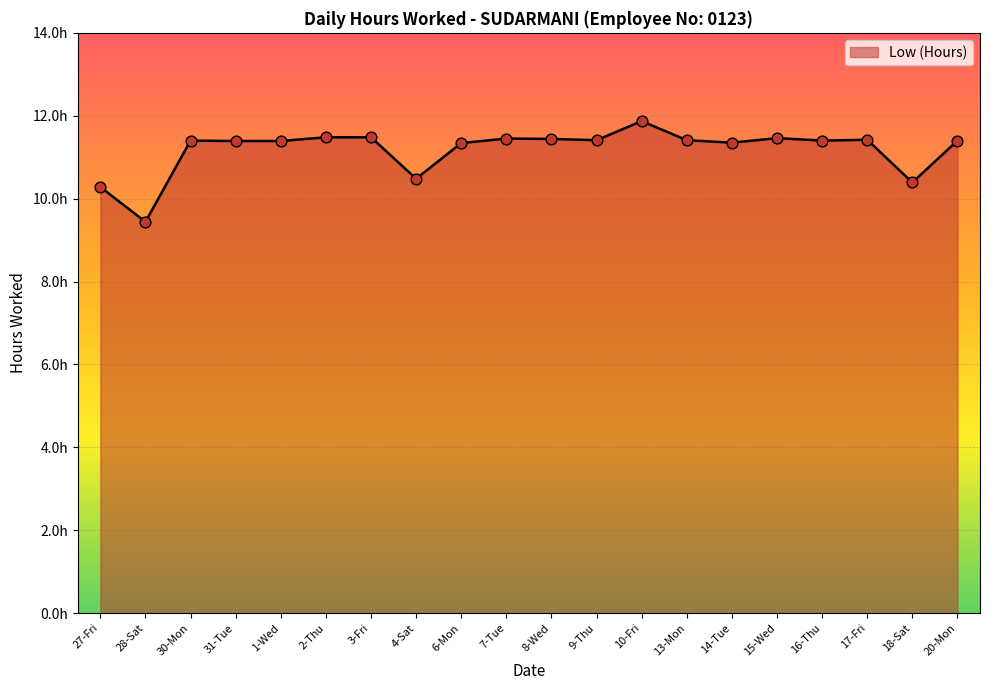

Approximately how many times larger is the value at 18-Sat compared to 16-Thu?

0.9